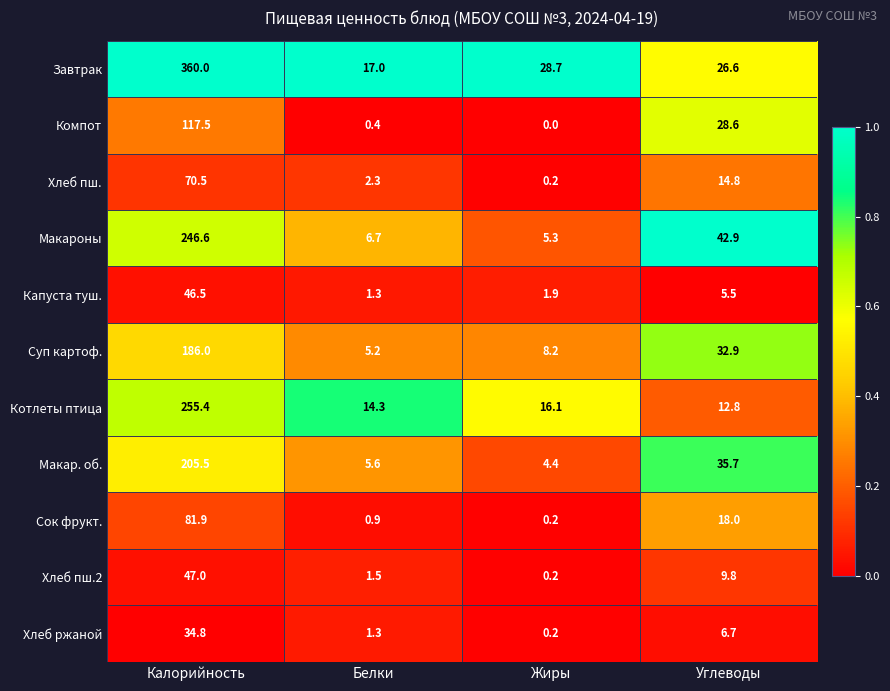

Is it true that Макар. об. equals 4.4 at Жиры?

True